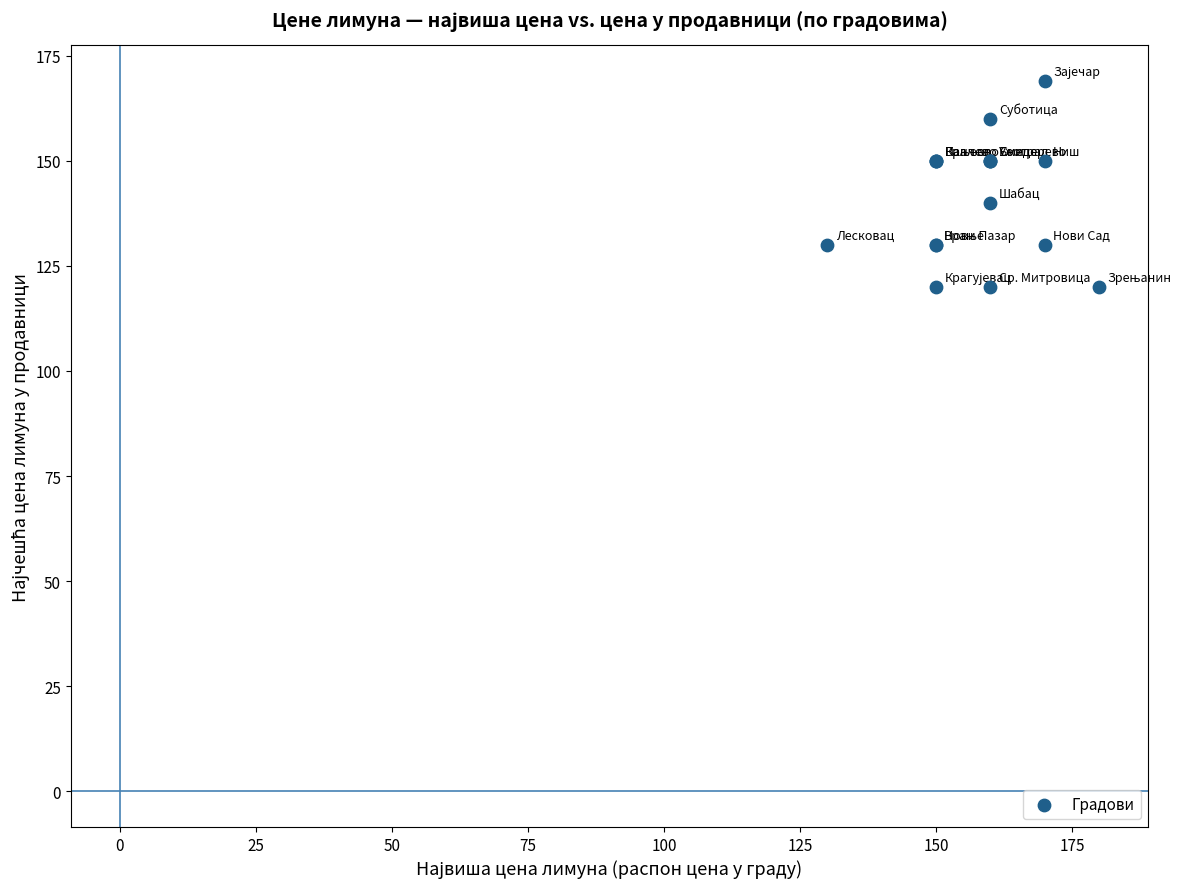

What Y value in the scatter plot is closest to 144?

140